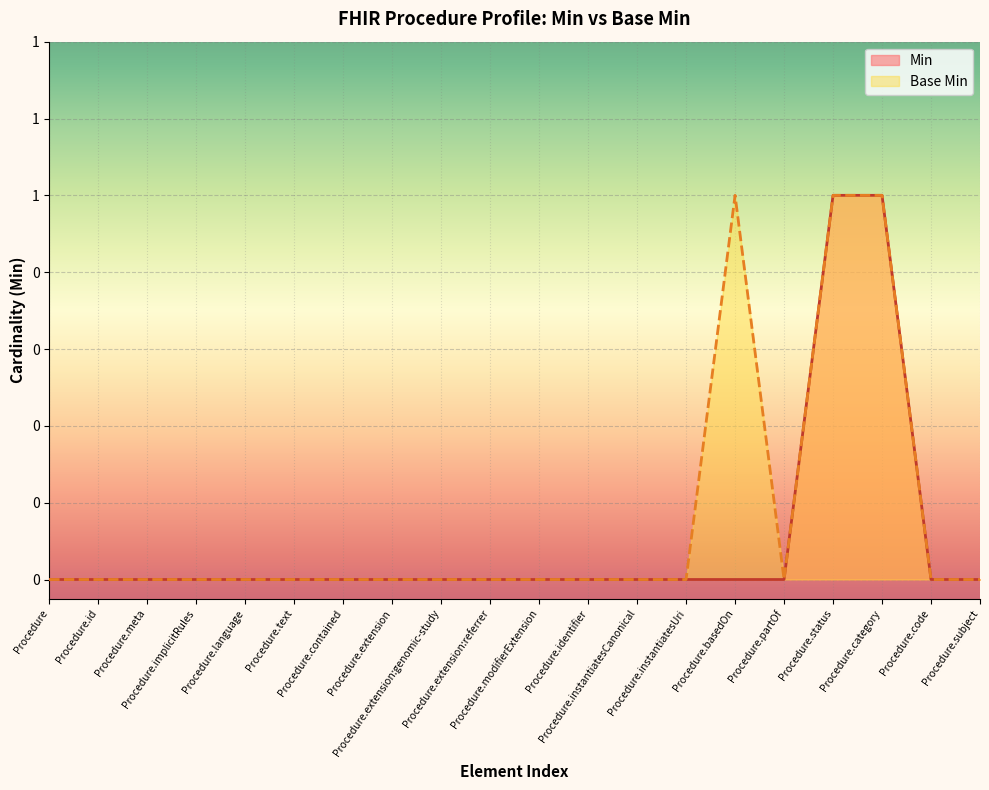

Does the chart display data point markers on the line(s)?

No